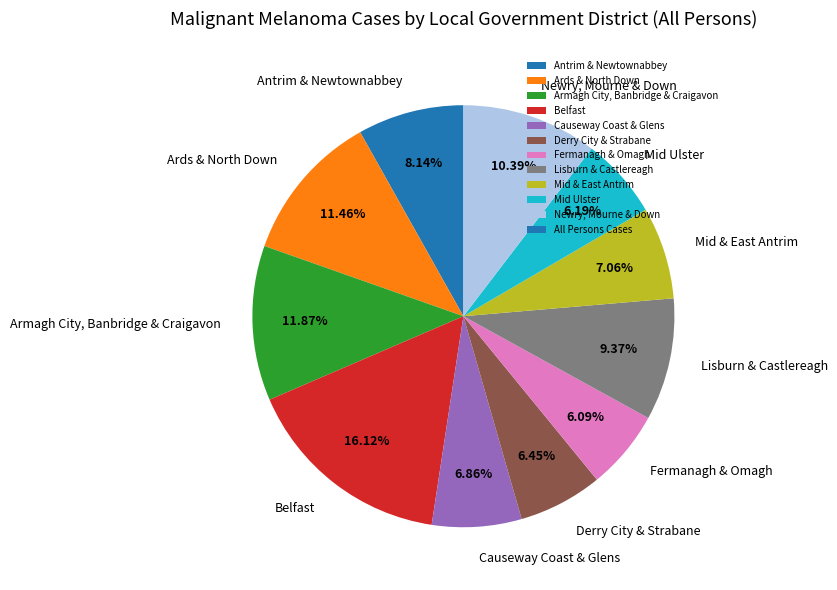

What percentage is NOT represented by Mid Ulster?

93.8%